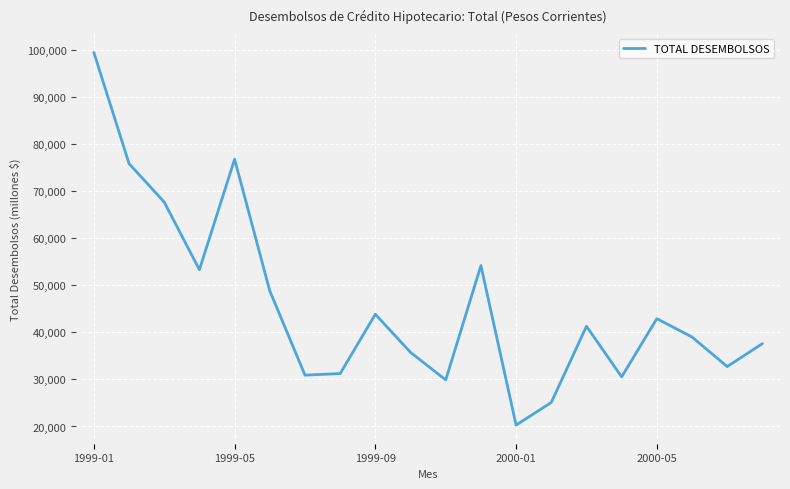

What is the minimum value shown in the chart?

20293